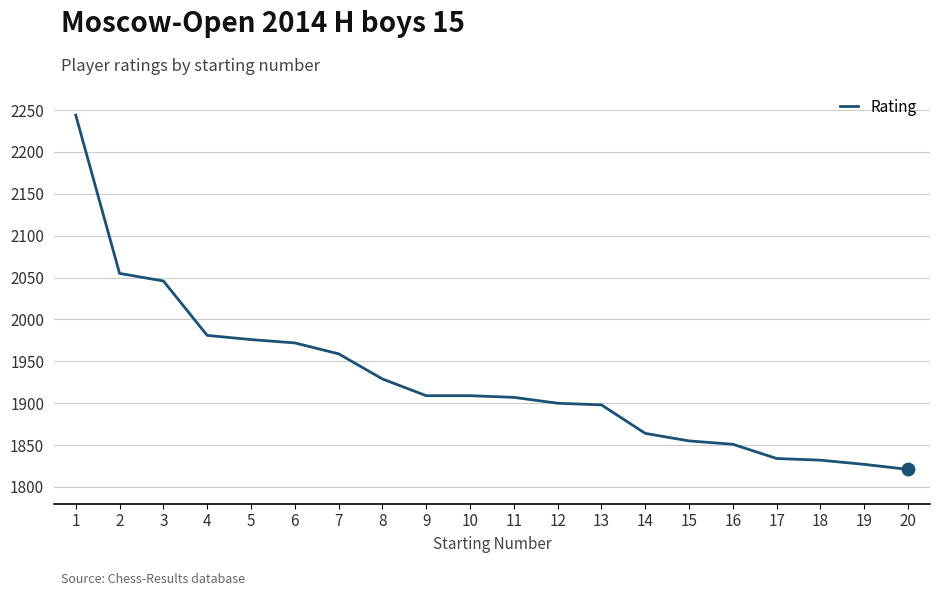

Between 4 and 12, which is larger?

4